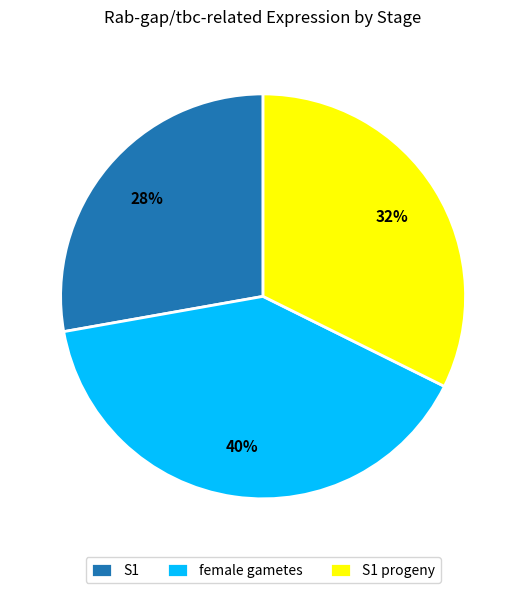

Which category has the biggest portion of the pie?

female gametes